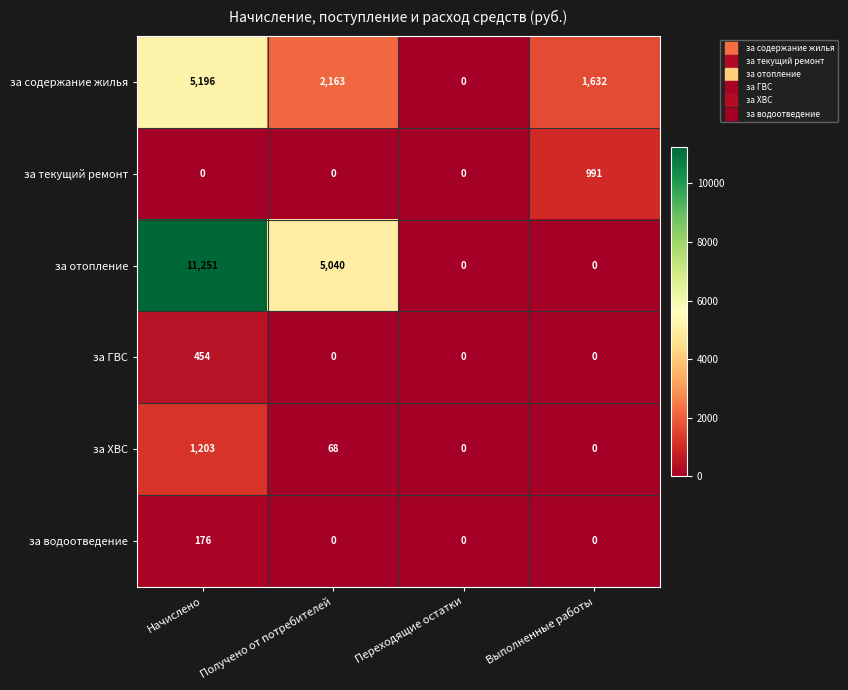

Which series changed the most between Получено от потребителей and Выполненные работы?

за отопление